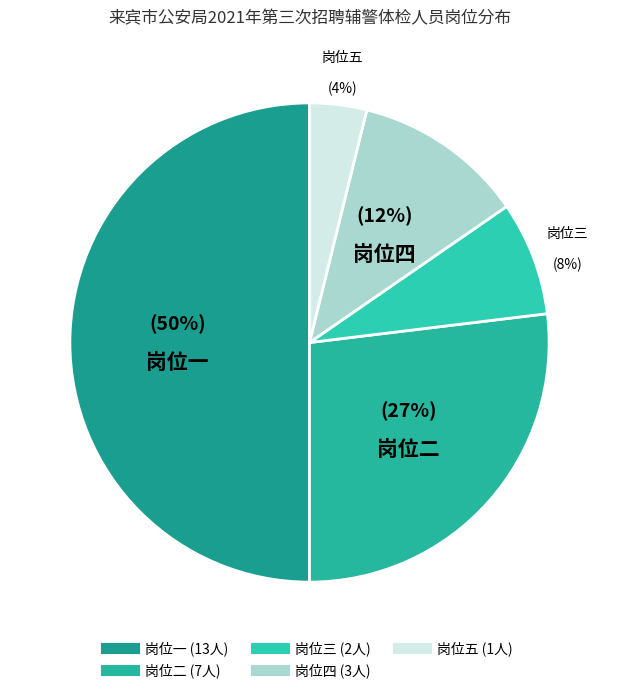

Is 岗位三 the majority of the pie?

No